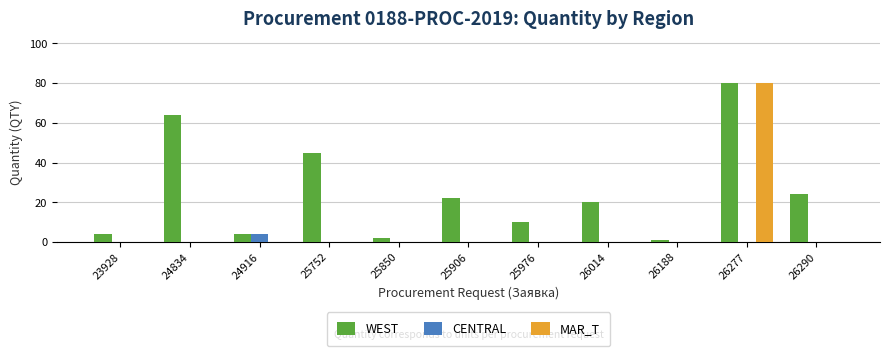

At which category is the sum across all series the highest?

26277